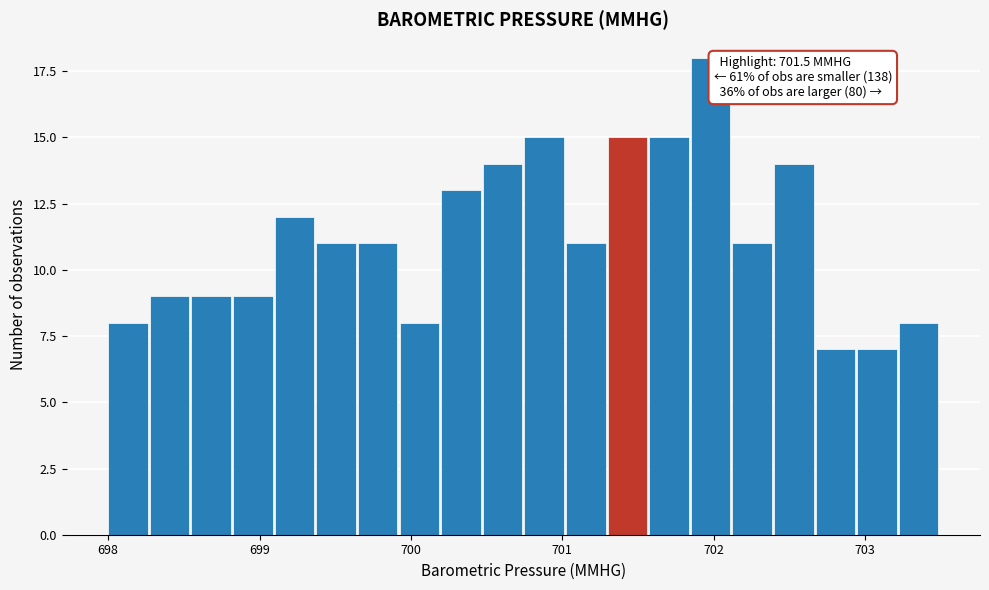

Read against the x-axis, roughly where is the centre of the tallest bar?

702.0